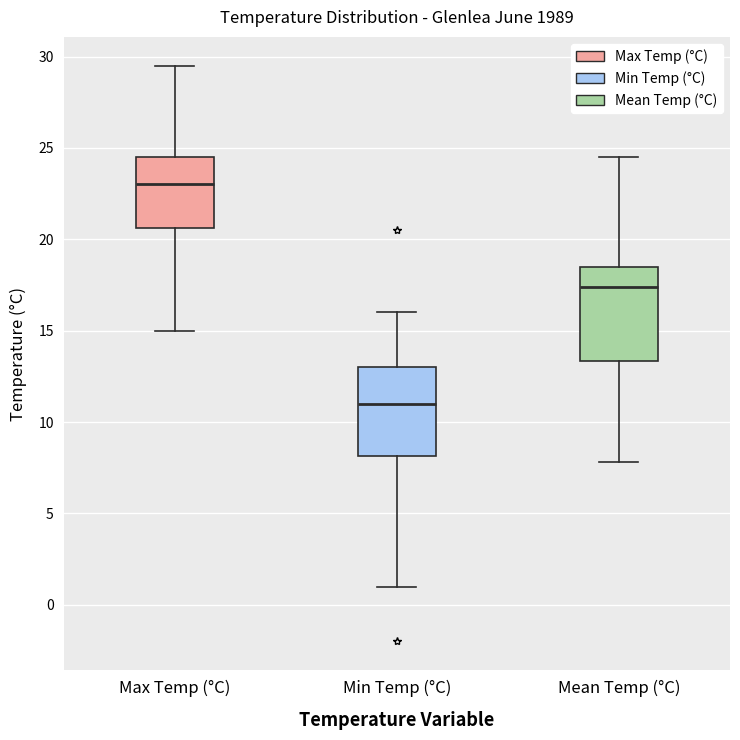

Where does the lower whisker of the box for Max Temp (°C) end on the y-axis? The values are not printed on the chart, so give them approximately, as read against the axis.

15.0